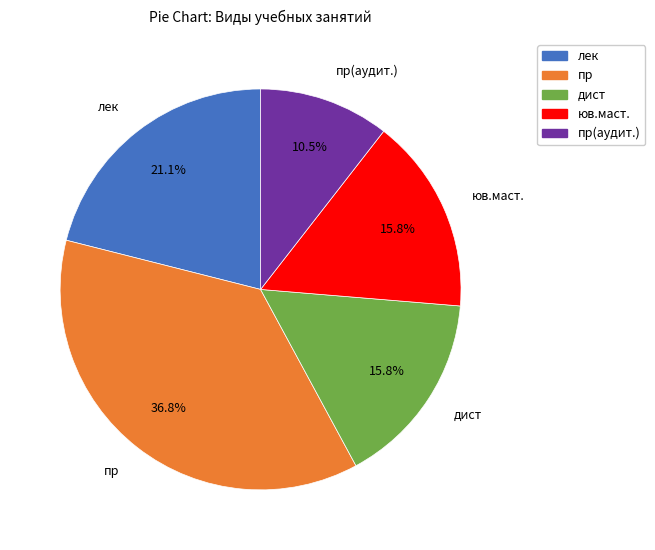

How many slices are in this pie chart?

5